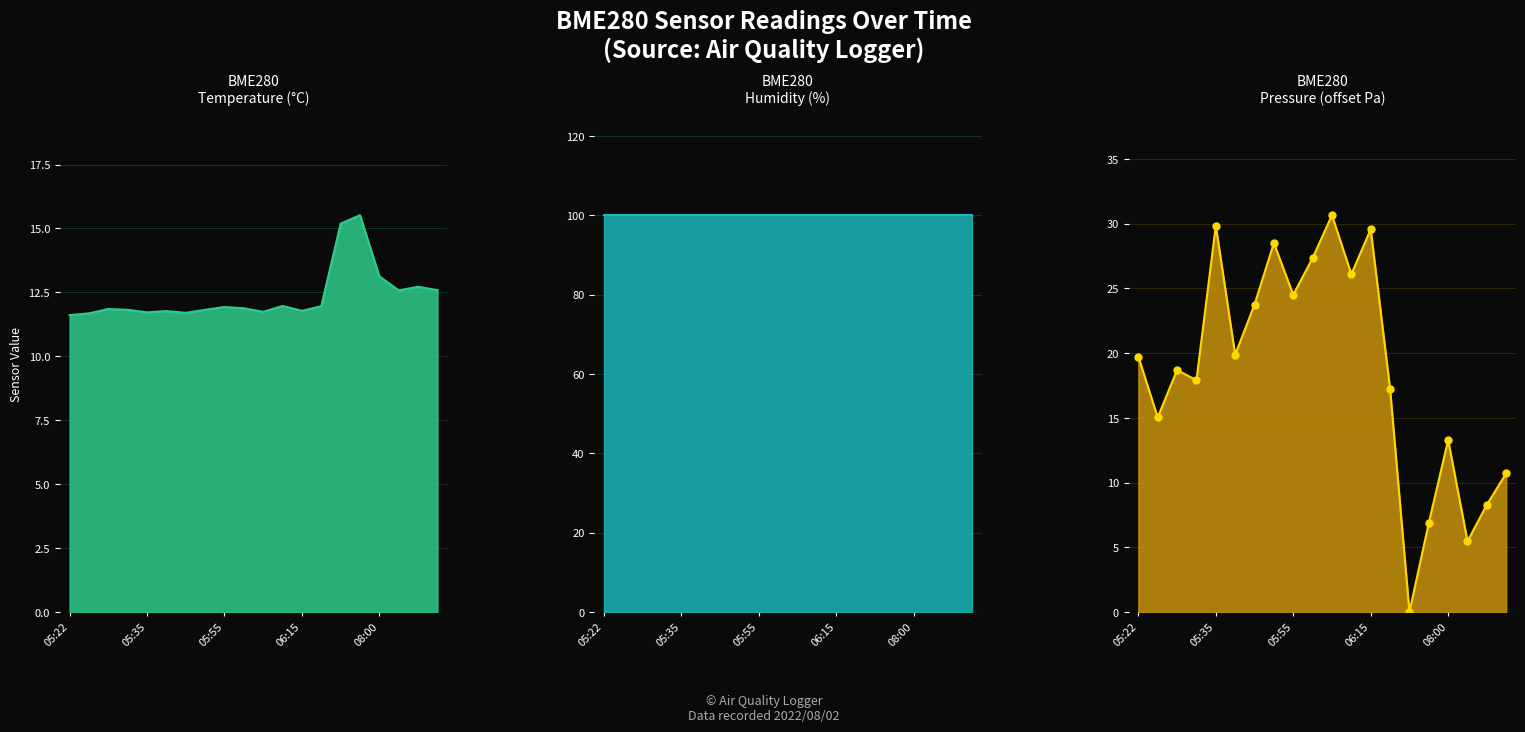

What is the label of the 7th point from the left?

05:49